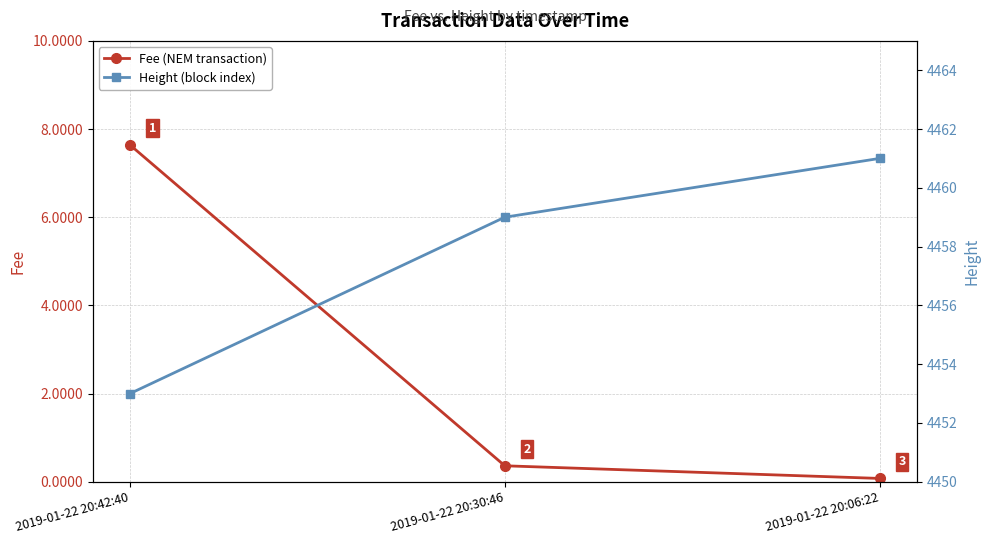

Reading left to right, what are all the values shown in this chart?

Fee (NEM transaction): 2019-01-22 20:42:40=7.6	2019-01-22 20:30:46=0.4	2019-01-22 20:06:22=0.1
Height (block index): 2019-01-22 20:42:40=4453.0	2019-01-22 20:30:46=4459.0	2019-01-22 20:06:22=4461.0